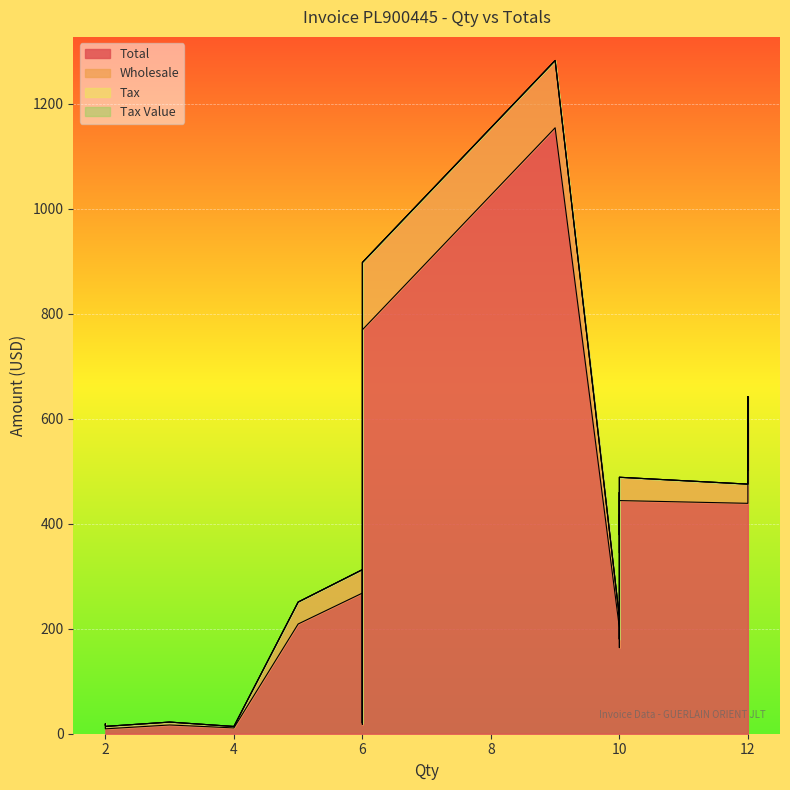

True or false: Tax Value has more than 0 points higher than both neighbors.

False